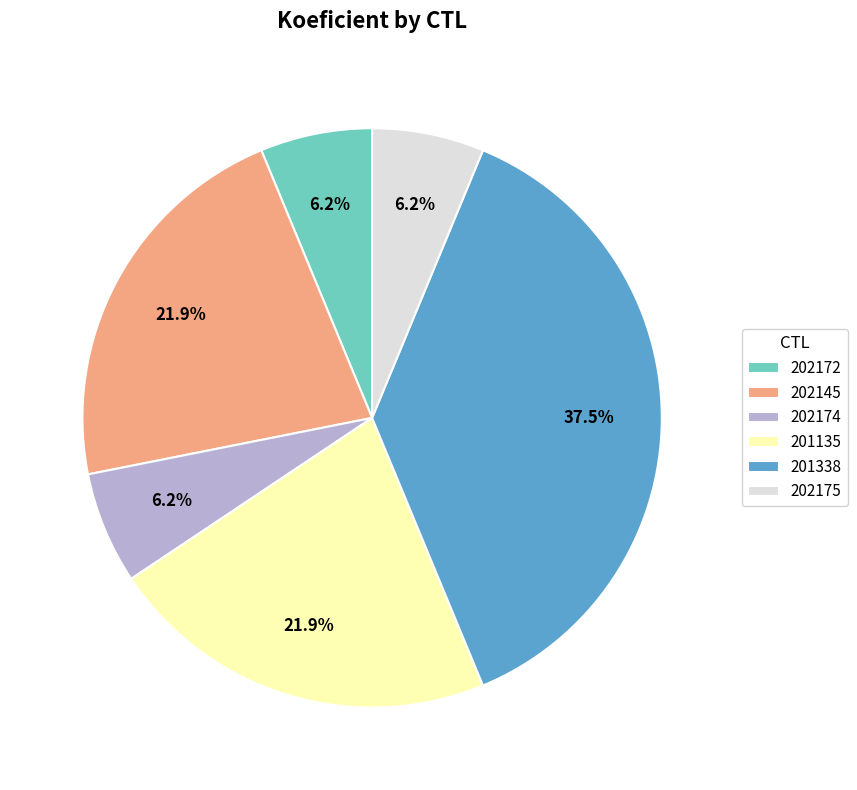

What percentage do 202174 and 202145 together represent?

28.1%